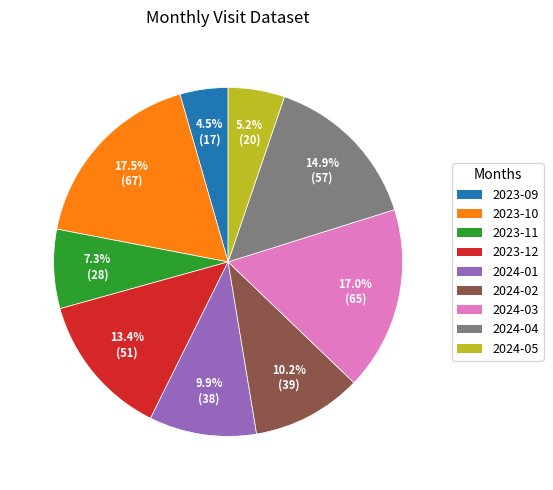

How many slices are in this pie chart?

9